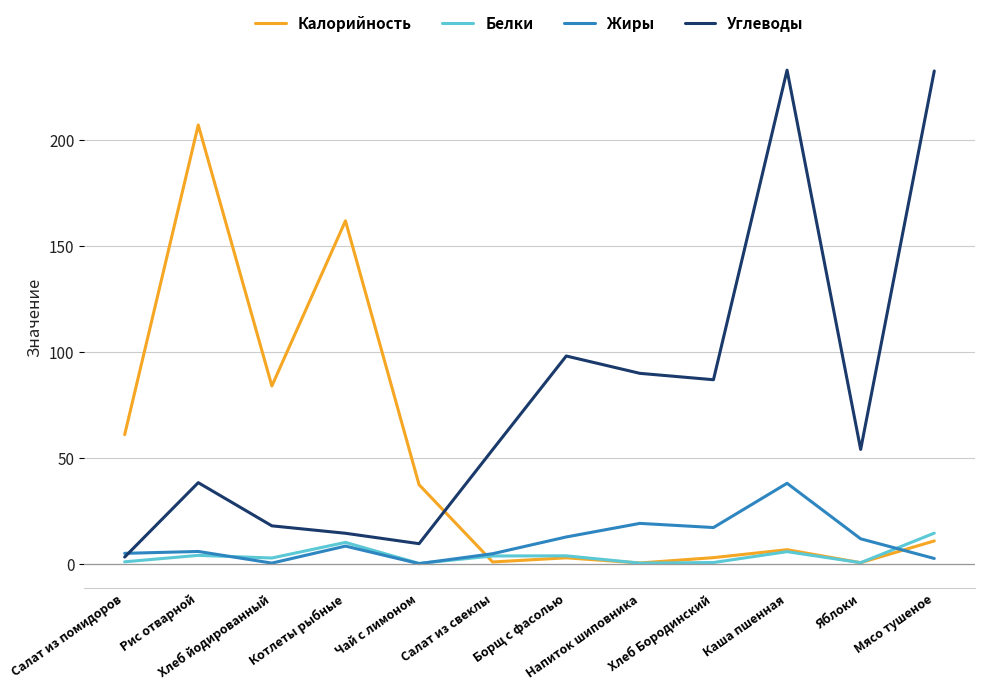

Which series has the largest total across all categories?

Углеводы